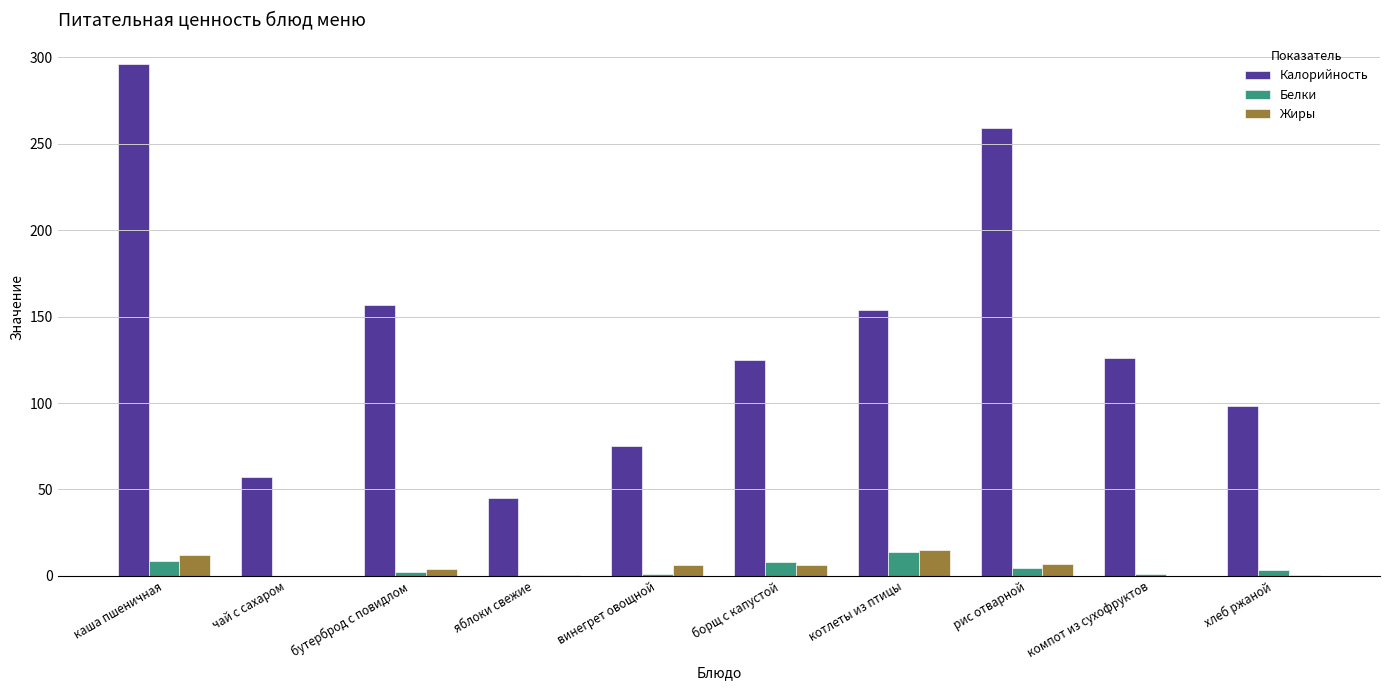

At which label is Калорийность closest to 170?

бутерброд с повидлом